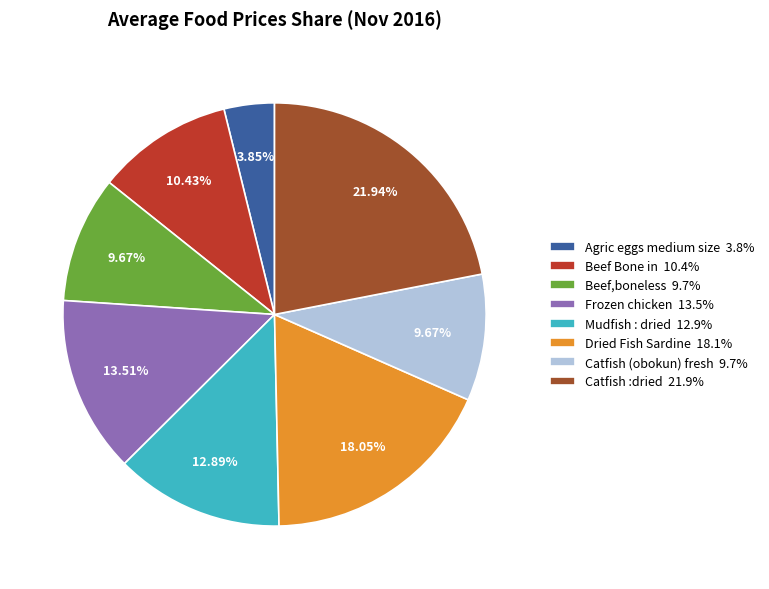

Approximately how many times larger is the value at Beef Bone in 10.4% compared to Mudfish : dried 12.9%?

0.8